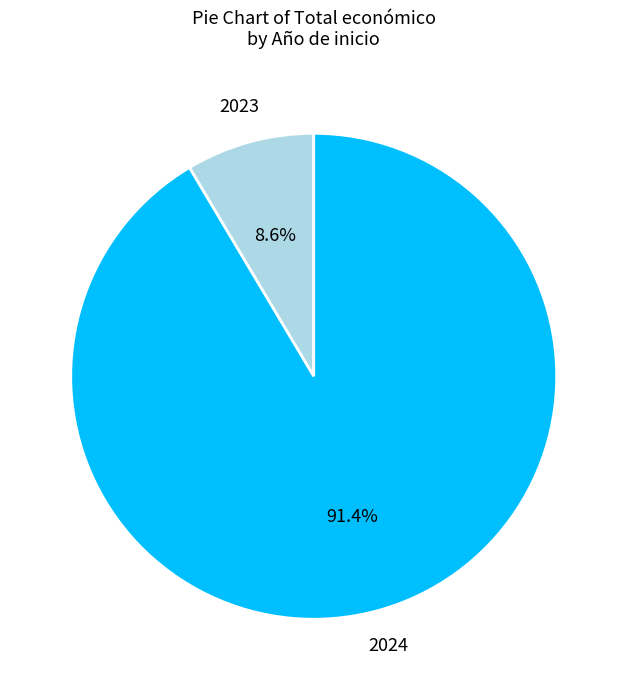

Is there a majority slice in this chart?

Yes